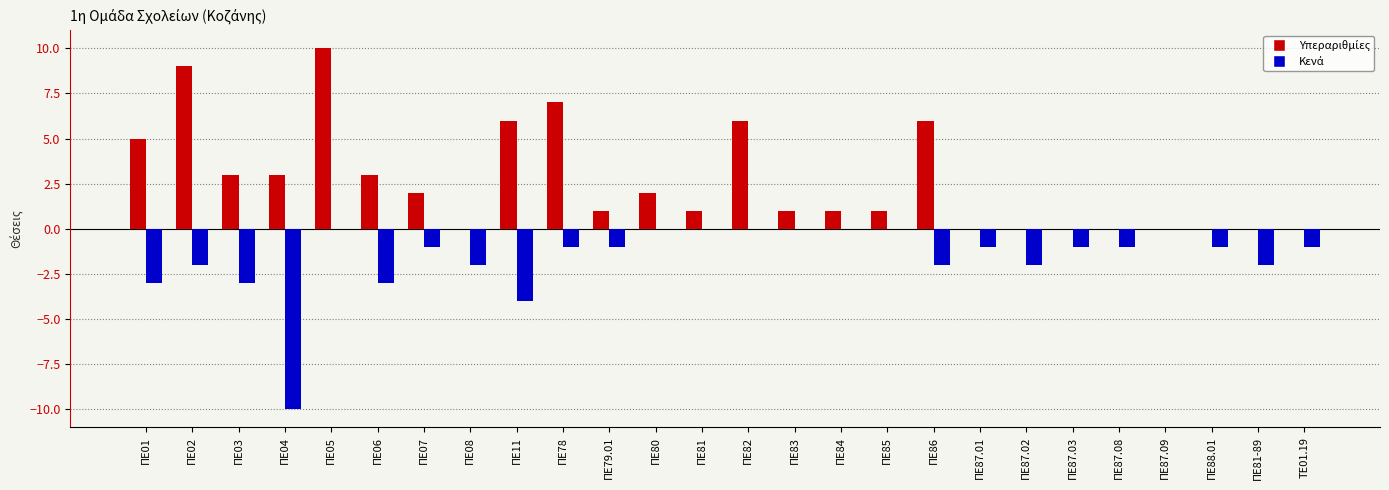

What is the greatest value displayed?

10